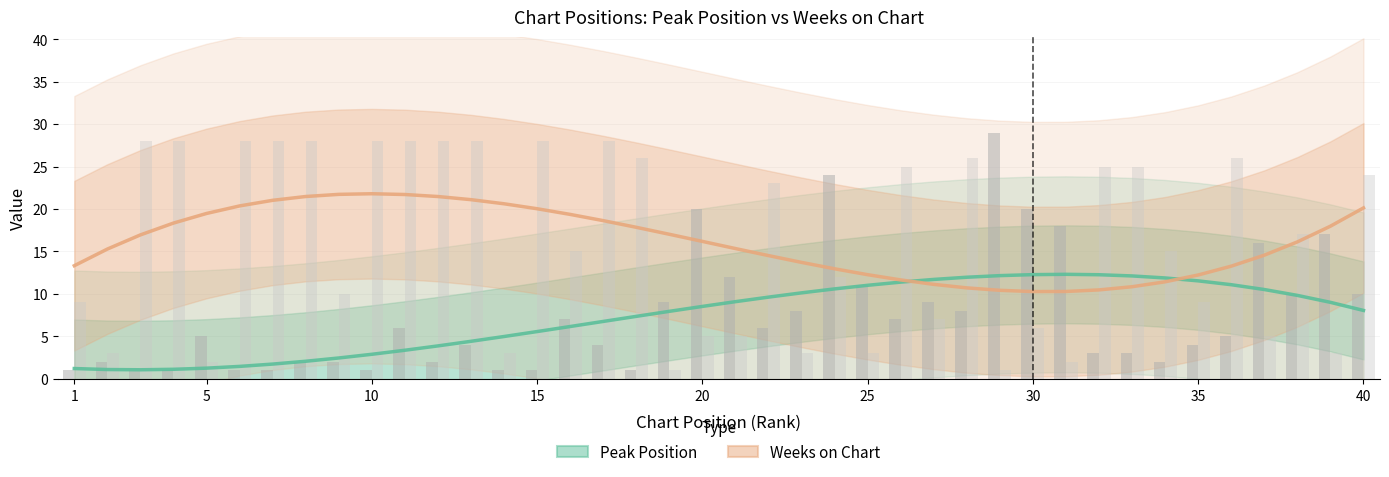

How many data points in Peak Position are less than 8?

19